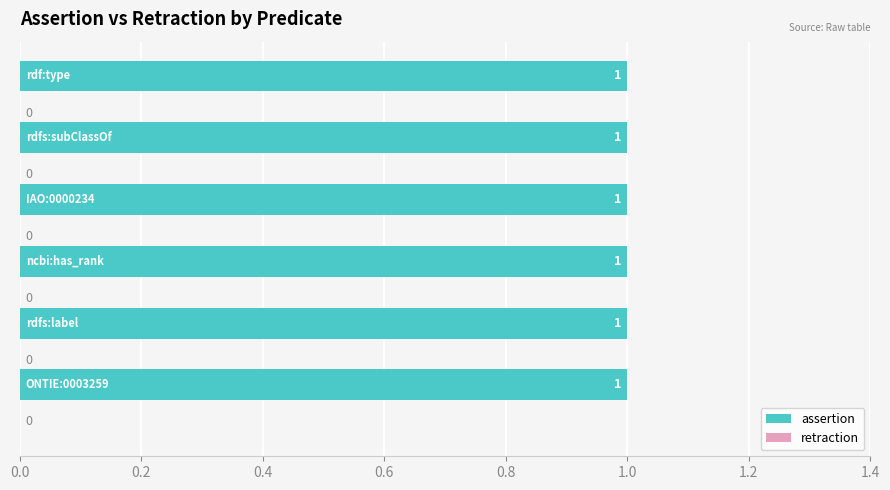

The value of assertion at ncbi:has_rank is 2. True or false?

False